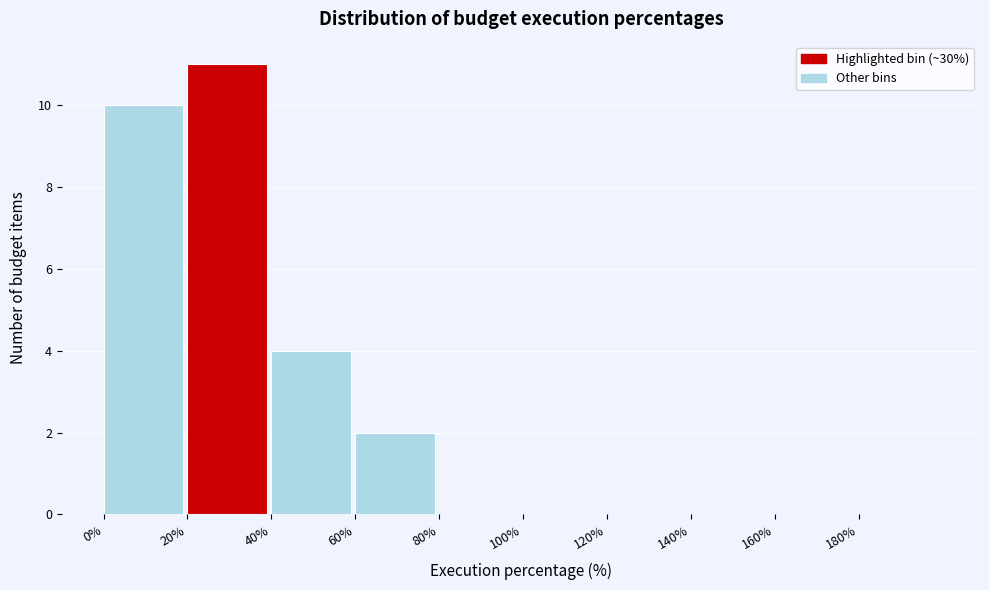

Reading left to right, transcribe this chart: for each bar, give the range it covers on the x-axis and its height. The values are not printed on the chart, so give them approximately, as read against the axis.

0 to 20: 10
20 to 40: 11
40 to 60: 4
60 to 80: 2
80 to 100: 0
100 to 120: 0
120 to 140: 0
140 to 160: 0
160 to 180: 0
180 to 200: 0